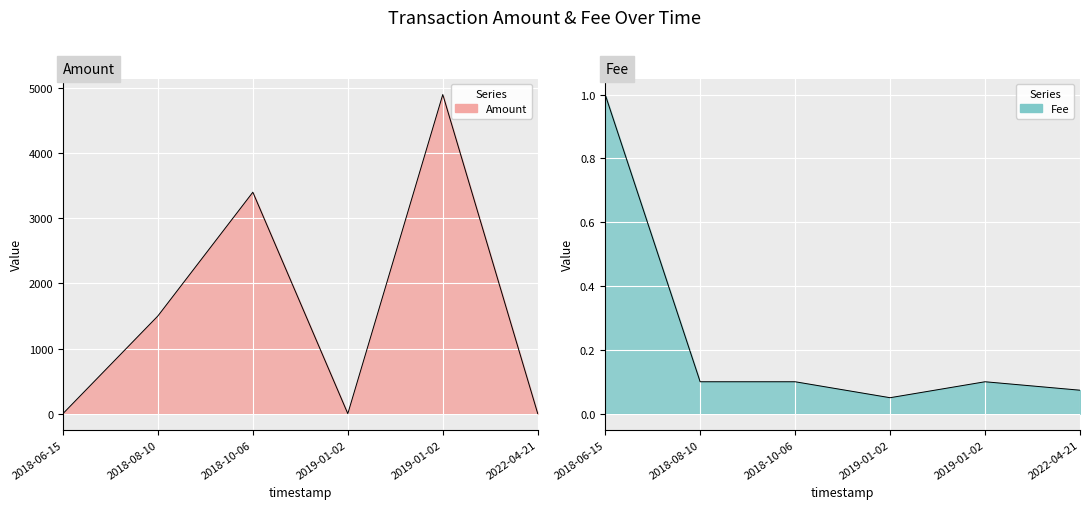

In Fee, how many points are lower than both neighbors (excluding endpoints)?

1